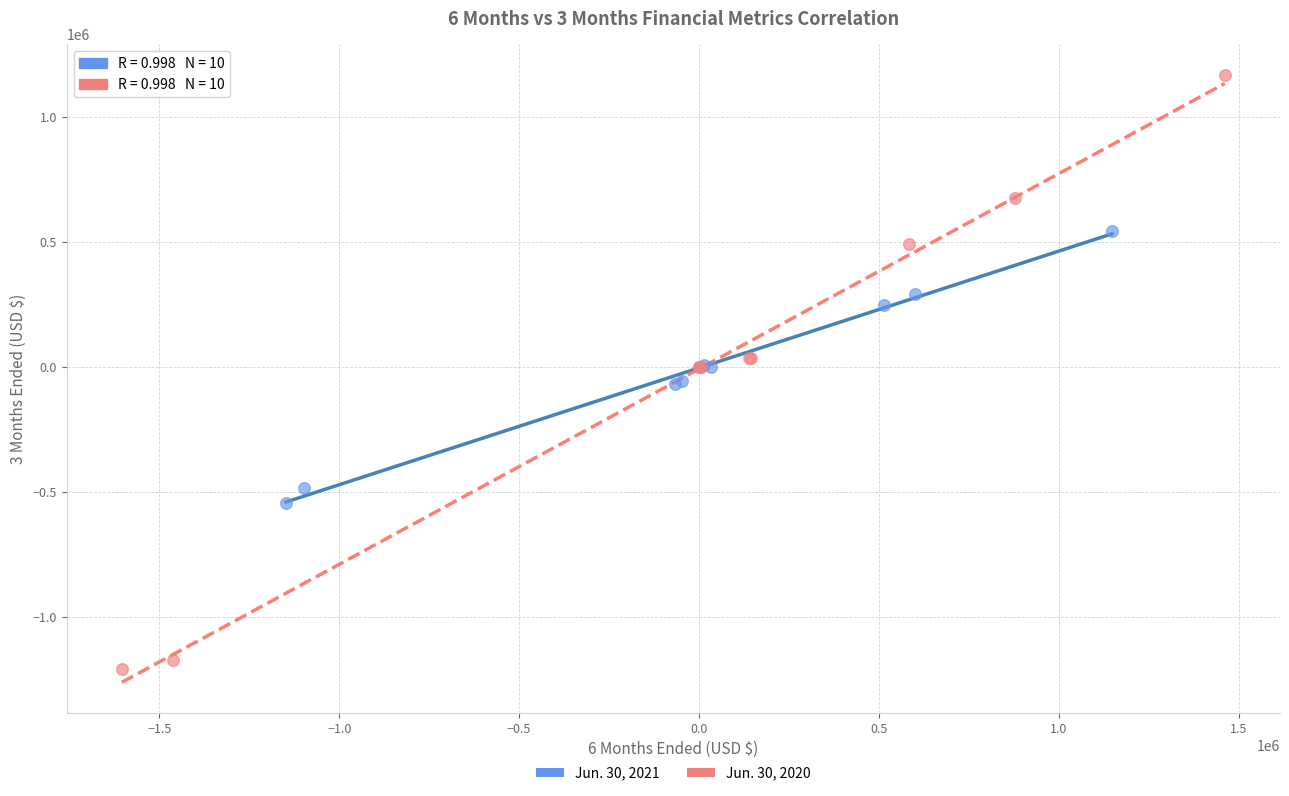

Which series contains the lowest Y value?

Jun. 30, 2020